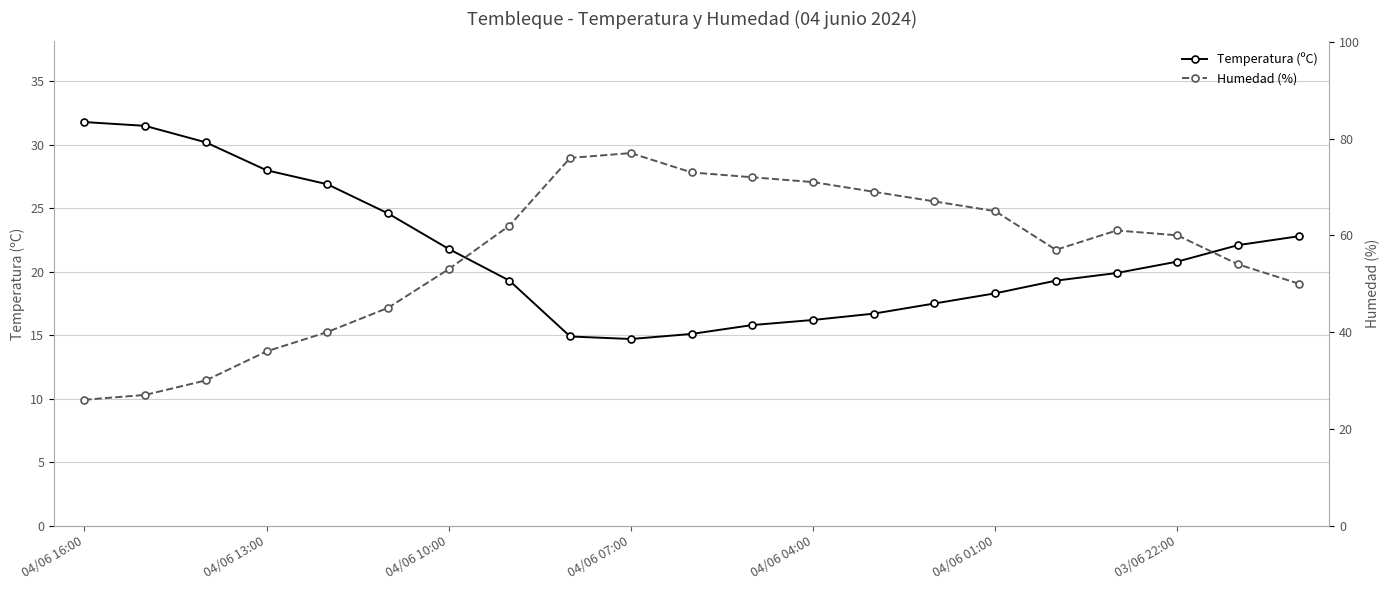

Which series has the largest total across all categories?

Humedad (%)